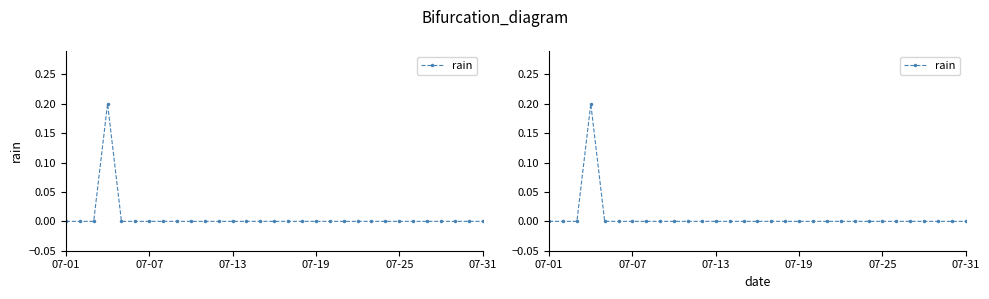

How many points are higher than both their immediate neighbors (excluding endpoints)?

1